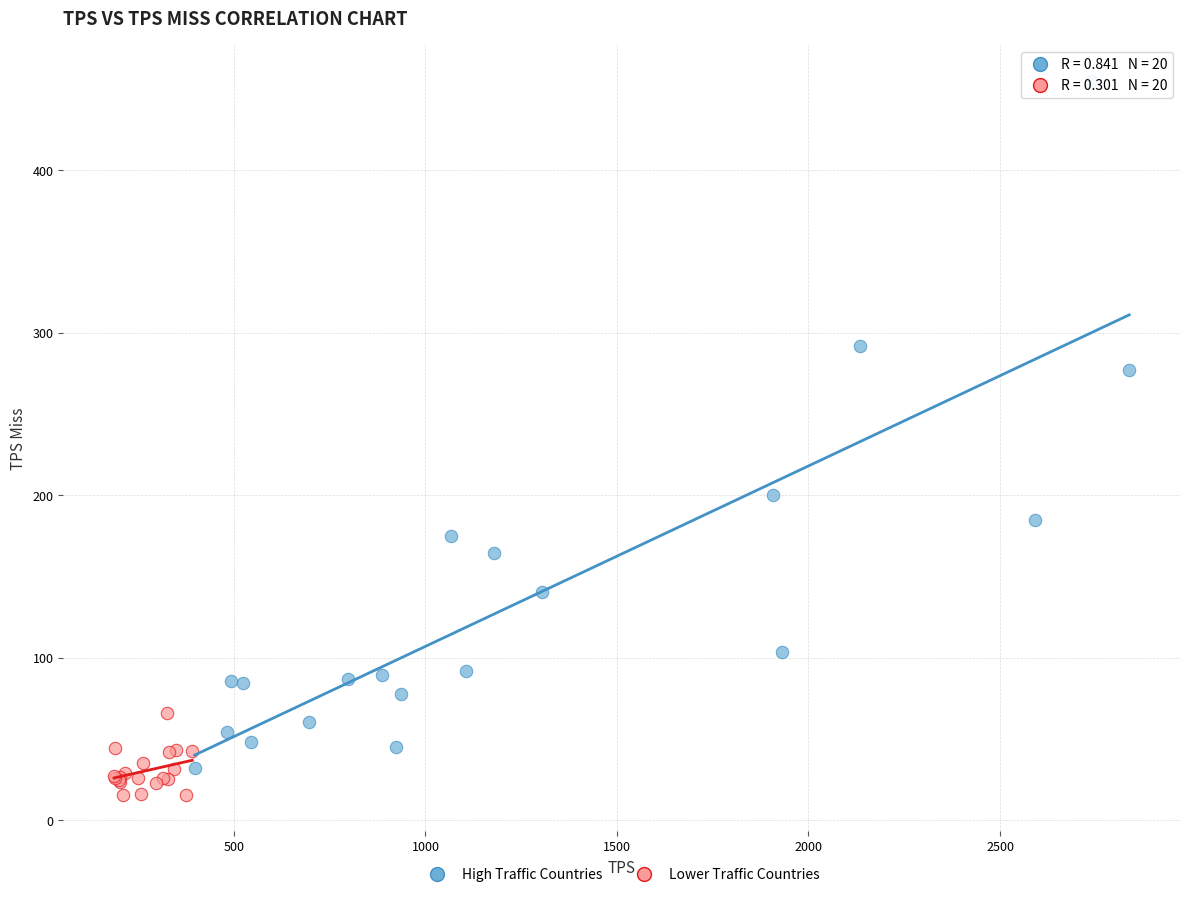

Which series reaches the minimum Y coordinate?

Lower Traffic Countries